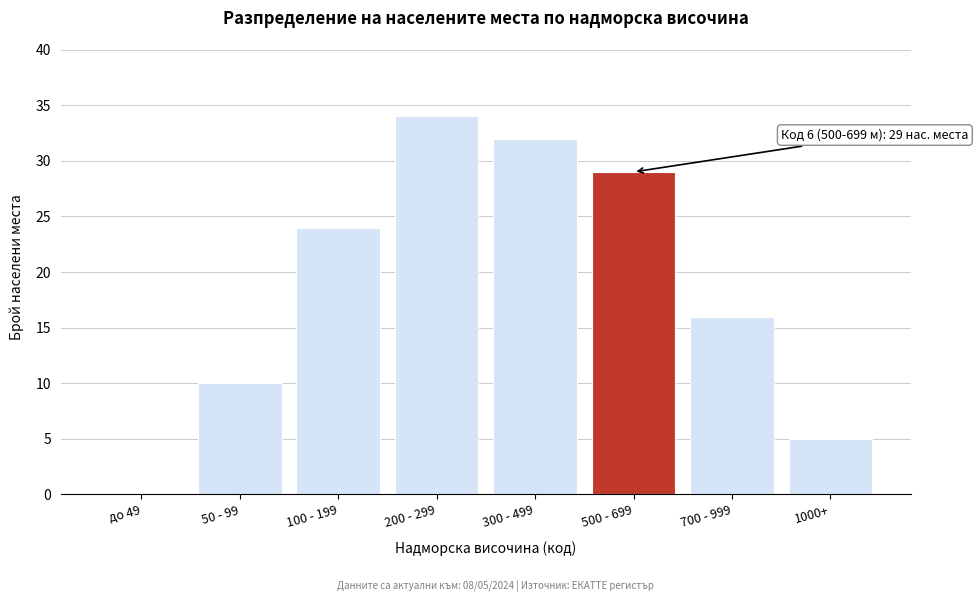

Reading right to left, transcribe all the data shown in this chart.

1000+=5	700 - 999=16	500 - 699=29	300 - 499=32	200 - 299=34	100 - 199=24	50 - 99=10	до 49=0